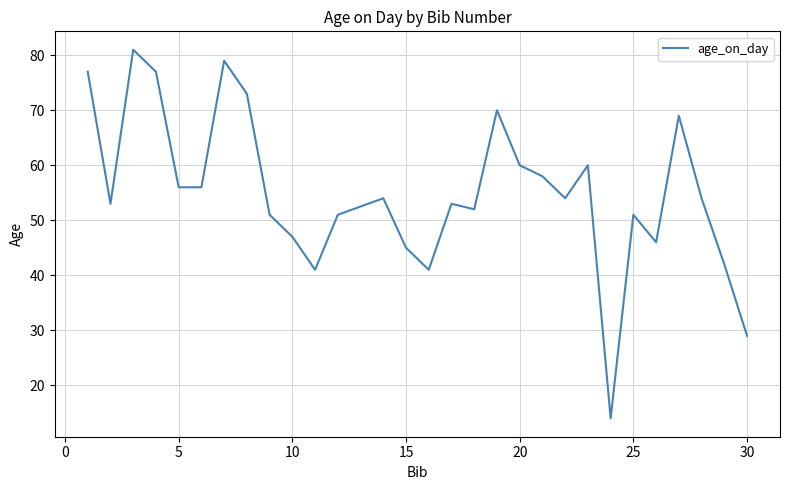

What is the minimum value shown in the chart?

14